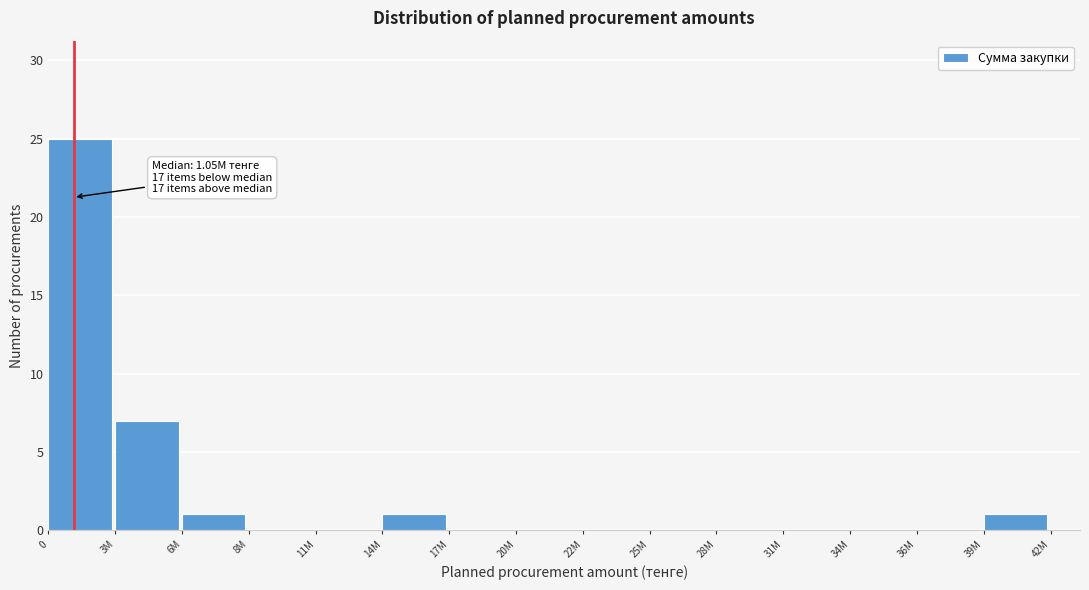

Reading right to left, transcribe all the data shown in this chart.

39M=1	36M=0	34M=0	31M=0	28M=0	25M=0	22M=0	20M=0	17M=0	14M=1	11M=0	8M=0	6M=1	3M=7	0=25